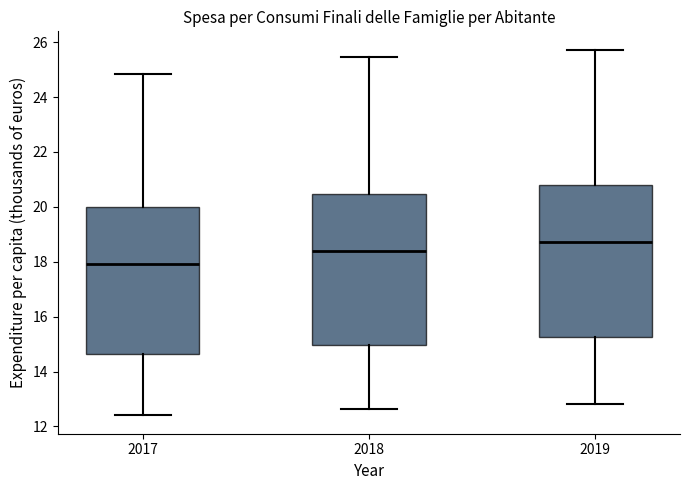

Reading left to right, read every box against the y-axis: the position of its median line, the range the box covers, and the ends of its whiskers. The values are not printed on the chart, so give them approximately, as read against the axis.

2017: median 18.0, box 14.6 to 20.0, whiskers 12.4 to 24.8
2018: median 18.4, box 15.0 to 20.4, whiskers 12.6 to 25.4
2019: median 18.8, box 15.2 to 20.8, whiskers 12.8 to 25.8